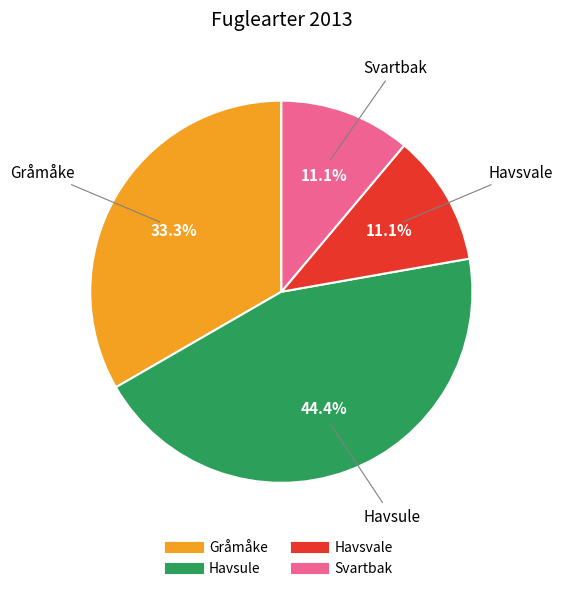

How much of the chart is everything except Havsule?

55.6%